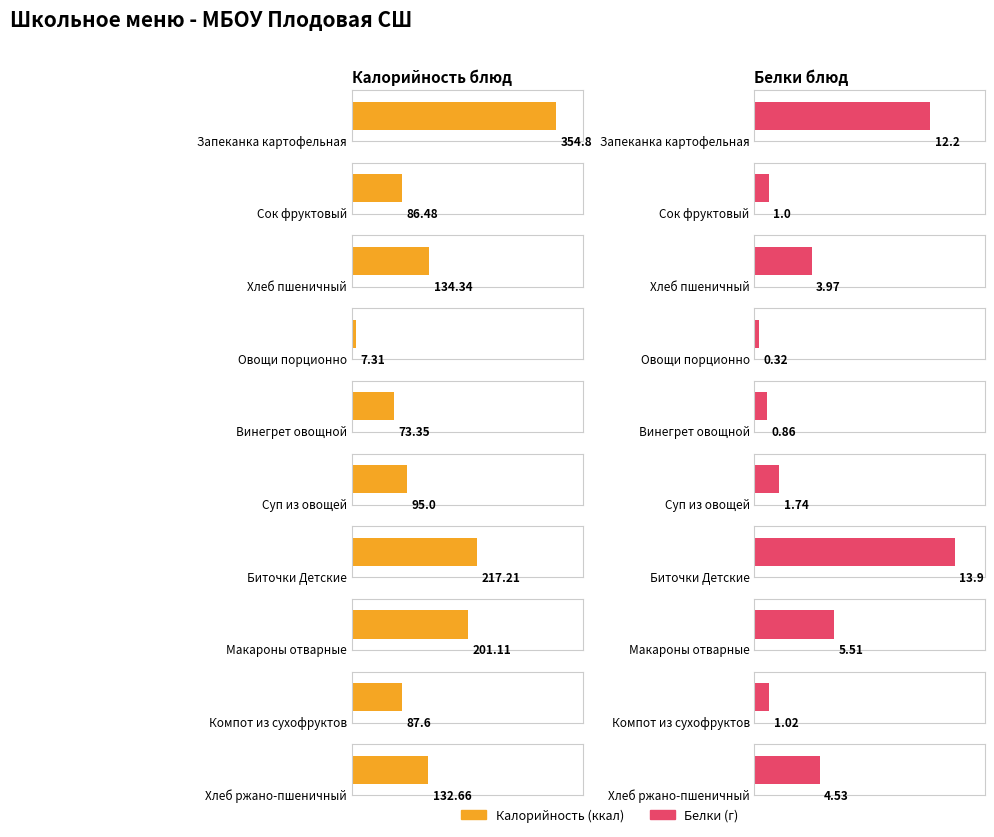

Rank the series at Биточки Детские from highest to lowest value.

Калорийность, Белки